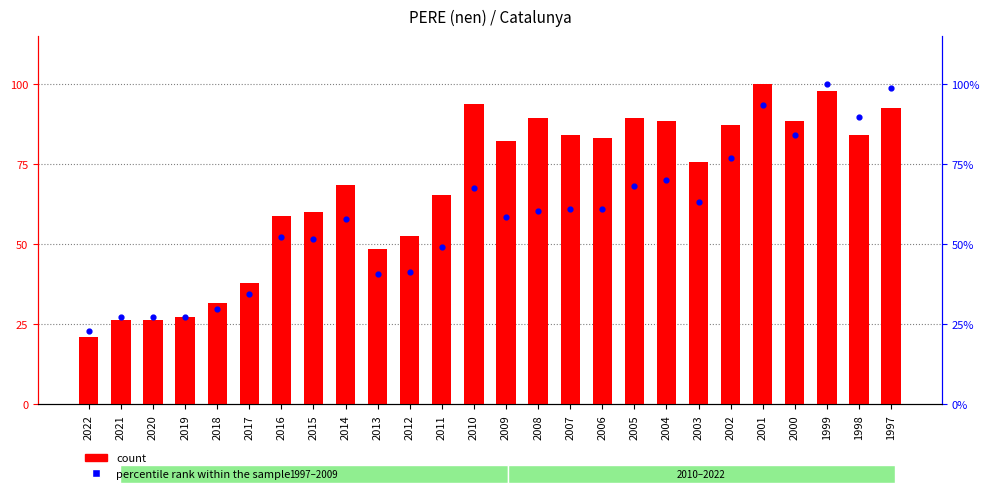

What are all the series names shown in the legend?

count, percentile rank within the sample